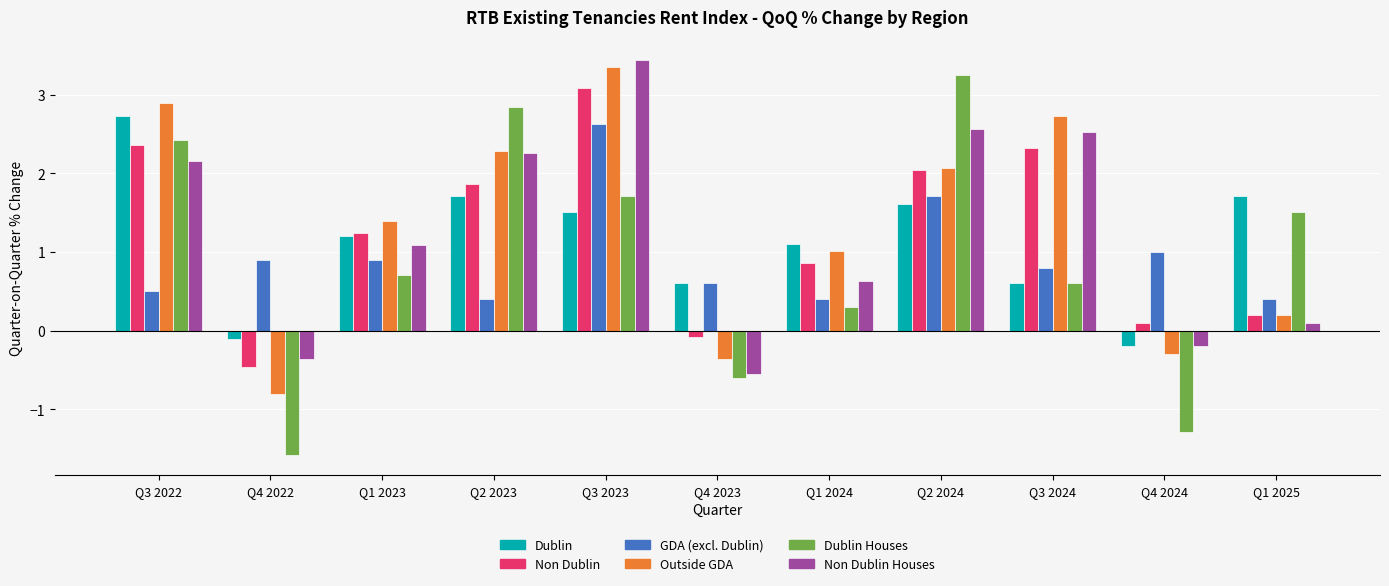

Count the number of categories in the chart.

11